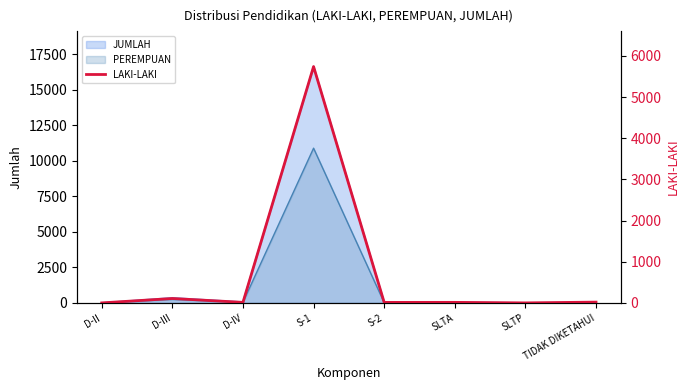

What is the average value?

739